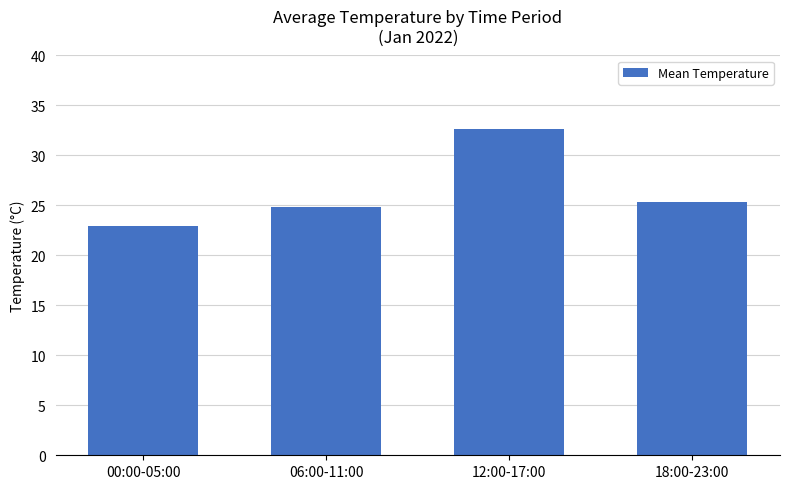

What is the label of the 1st bar from the left?

00:00-05:00